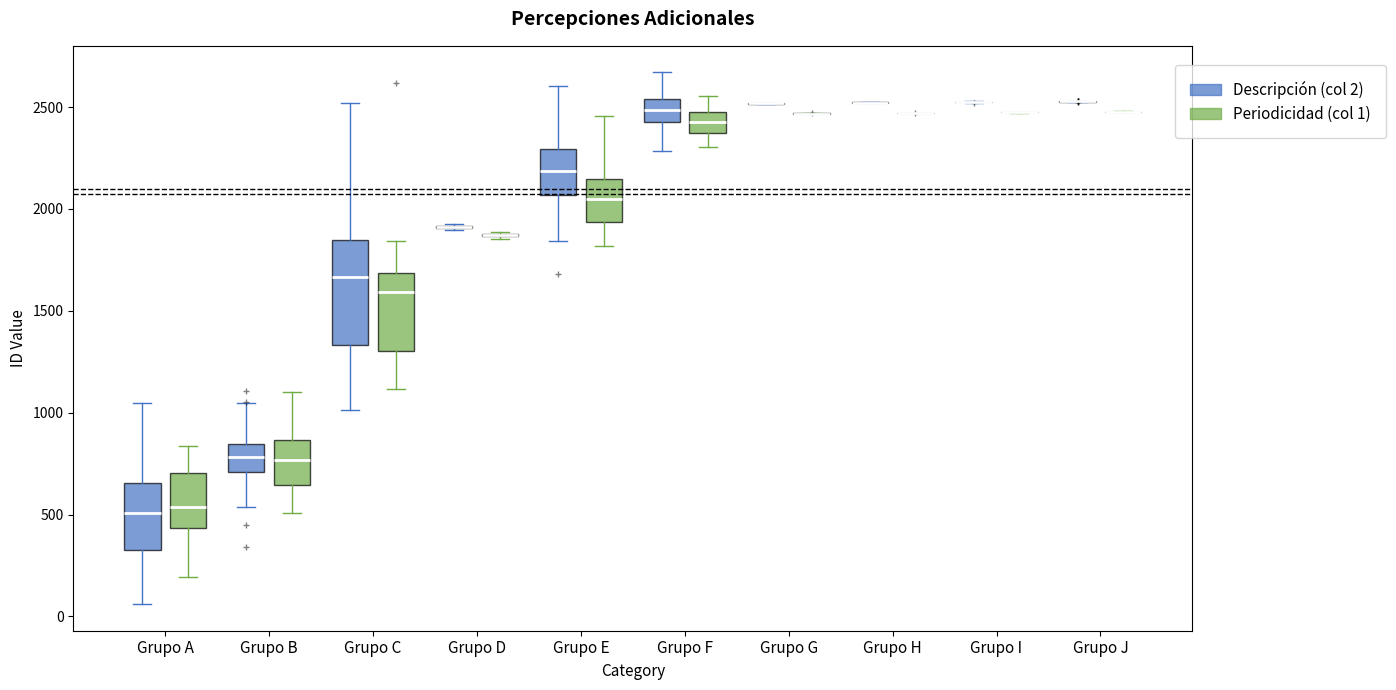

Reading left to right, transcribe this box plot: for each box, give where its median line is, the range the box spans, and where its two whiskers end, as read against the y-axis. The values are not printed on the chart, so give them approximately, as read against the axis.

Grupo A (Descripción (col 2)): median 500, box 350 to 650, whiskers 50 to 1050
Grupo A (Periodicidad (col 1)): median 550, box 450 to 700, whiskers 200 to 850
Grupo B (Descripción (col 2)): median 800, box 700 to 850, whiskers 550 to 1050
Grupo B (Periodicidad (col 1)): median 750, box 650 to 850, whiskers 500 to 1100
Grupo C (Descripción (col 2)): median 1650, box 1350 to 1850, whiskers 1000 to 2500
Grupo C (Periodicidad (col 1)): median 1600, box 1300 to 1700, whiskers 1100 to 1850
Grupo D (Descripción (col 2)): box collapsed to a line at 1900, whiskers 1900 to 1950
Grupo D (Periodicidad (col 1)): box collapsed to a line at 1850, whiskers 1850 to 1900
Grupo E (Descripción (col 2)): median 2200, box 2050 to 2300, whiskers 1850 to 2600
Grupo E (Periodicidad (col 1)): median 2050, box 1950 to 2150, whiskers 1800 to 2450
Grupo F (Descripción (col 2)): median 2500, box 2450 to 2550, whiskers 2300 to 2650
Grupo F (Periodicidad (col 1)): median 2450 (inside the box), box 2350 to 2450, whiskers 2300 to 2550
Grupo G (Descripción (col 2)): box collapsed to a line at 2500, whiskers 2500 to 2500
Grupo G (Periodicidad (col 1)): box collapsed to a line at 2450, whiskers 2450 to 2450
Grupo H (Descripción (col 2)): box collapsed to a line at 2500, whiskers 2500 to 2500
Grupo H (Periodicidad (col 1)): box collapsed to a line at 2450, whiskers 2450 to 2450
Grupo I (Descripción (col 2)): box collapsed to a line at 2550, whiskers 2500 to 2550
Grupo I (Periodicidad (col 1)): box collapsed to a line at 2450, whiskers 2450 to 2500
Grupo J (Descripción (col 2)): box collapsed to a line at 2550, whiskers 2550 to 2550
Grupo J (Periodicidad (col 1)): box collapsed to a line at 2500, whiskers 2450 to 2500